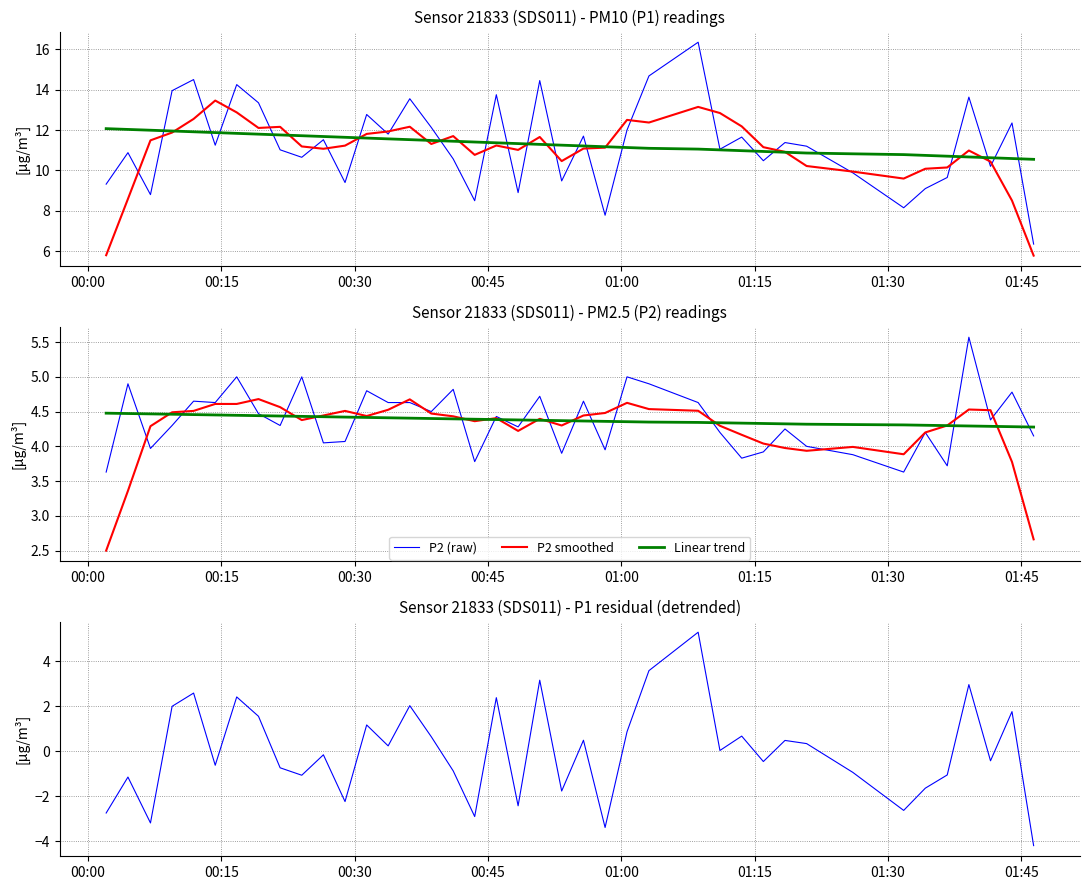

How many values in the P1 smoothed series exceed 11?

26